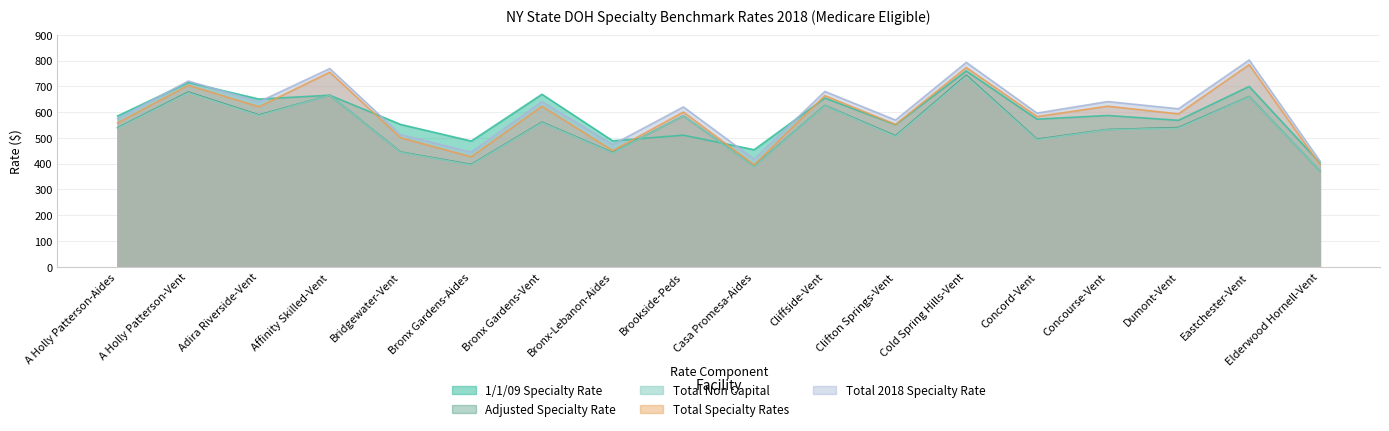

Does the chart have visible grid lines?

Yes